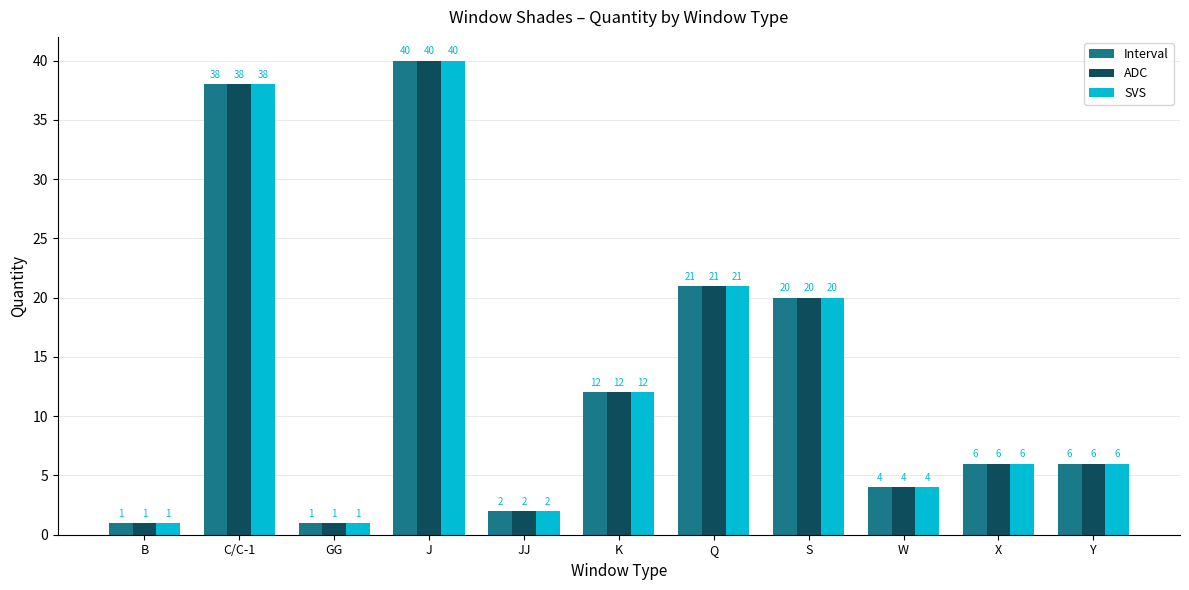

Reading right to left, list all the values displayed in this chart.

Interval: 6	6	4	20	21	12	2	40	1	38	1
ADC: 6	6	4	20	21	12	2	40	1	38	1
SVS: 6	6	4	20	21	12	2	40	1	38	1